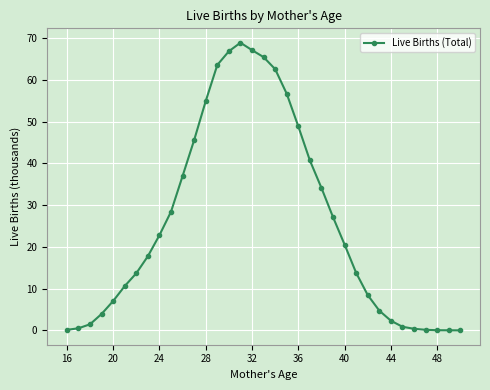

What is the value of the 23rd point from the left?

34.1